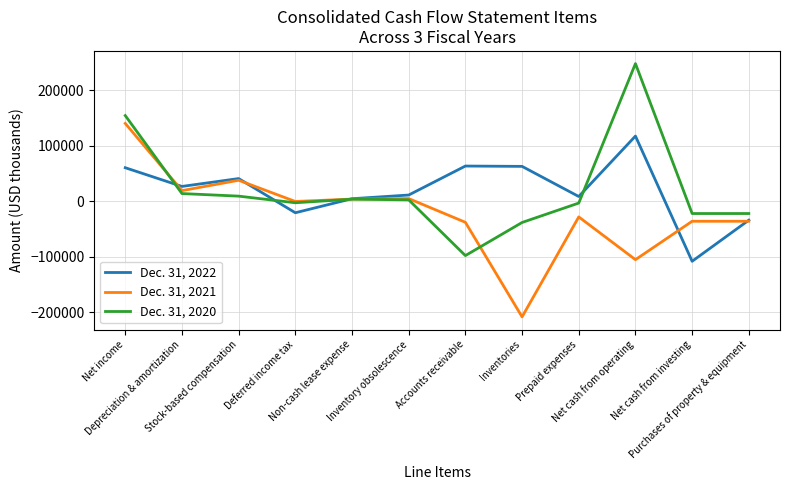

True or false: Dec. 31, 2020 has more than 2 points higher than both neighbors.

False